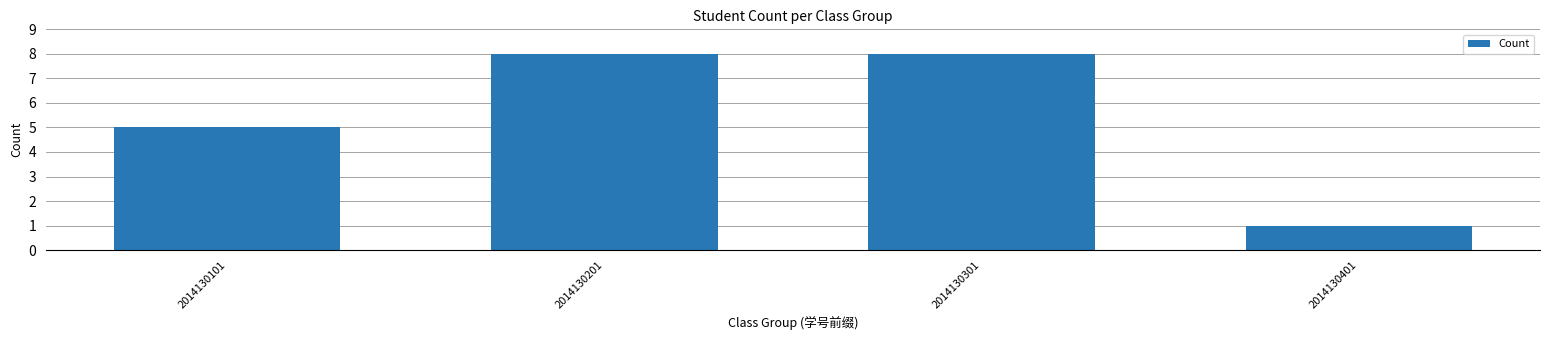

Which category has the lowest value across all series?

2014130401